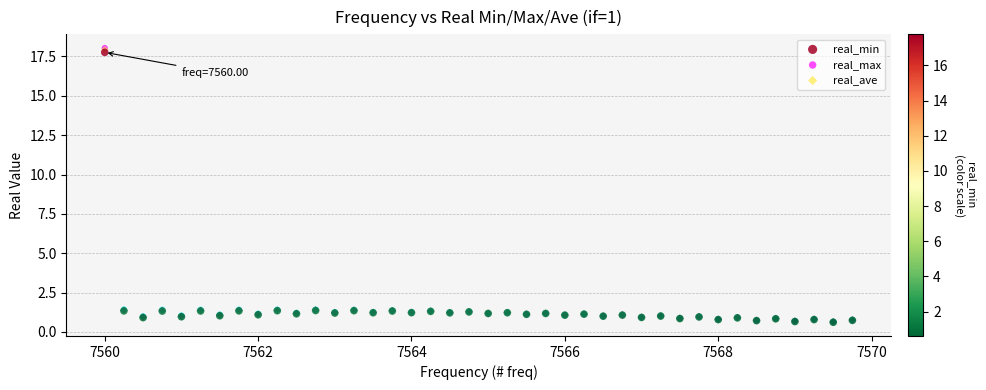

What are all the series names shown in the legend?

real_min, real_max, real_ave